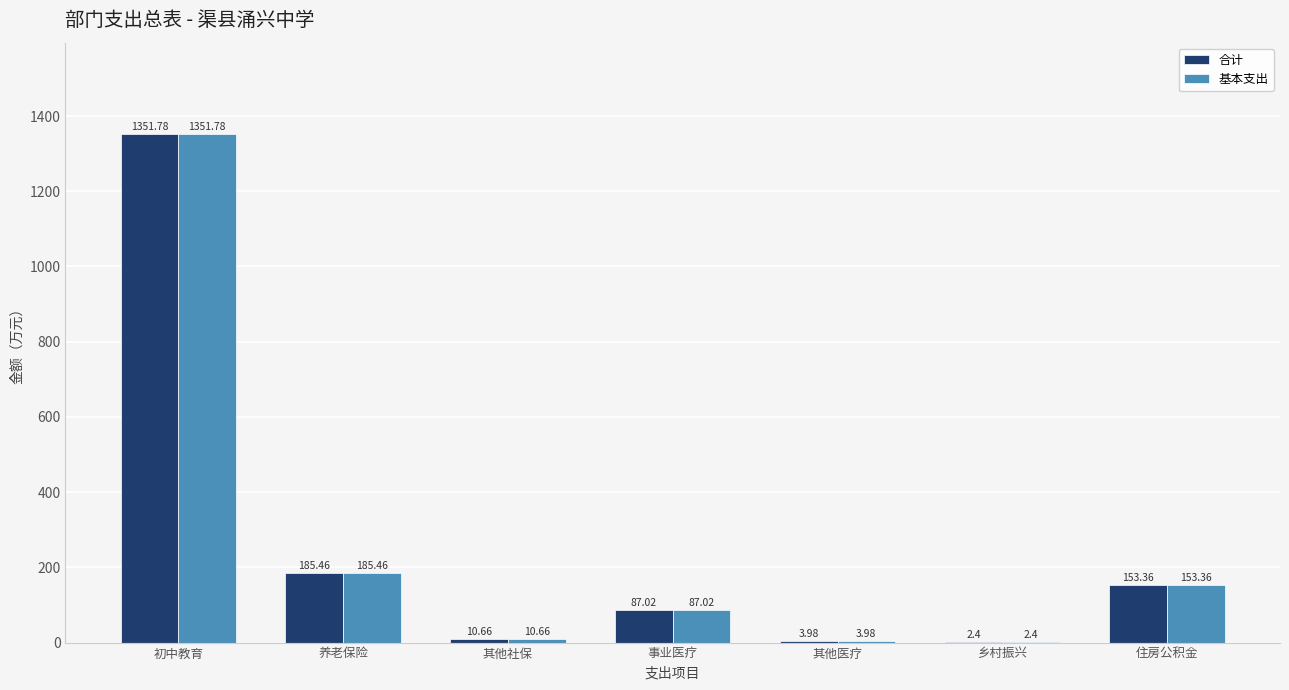

How many groups of bars are there?

7